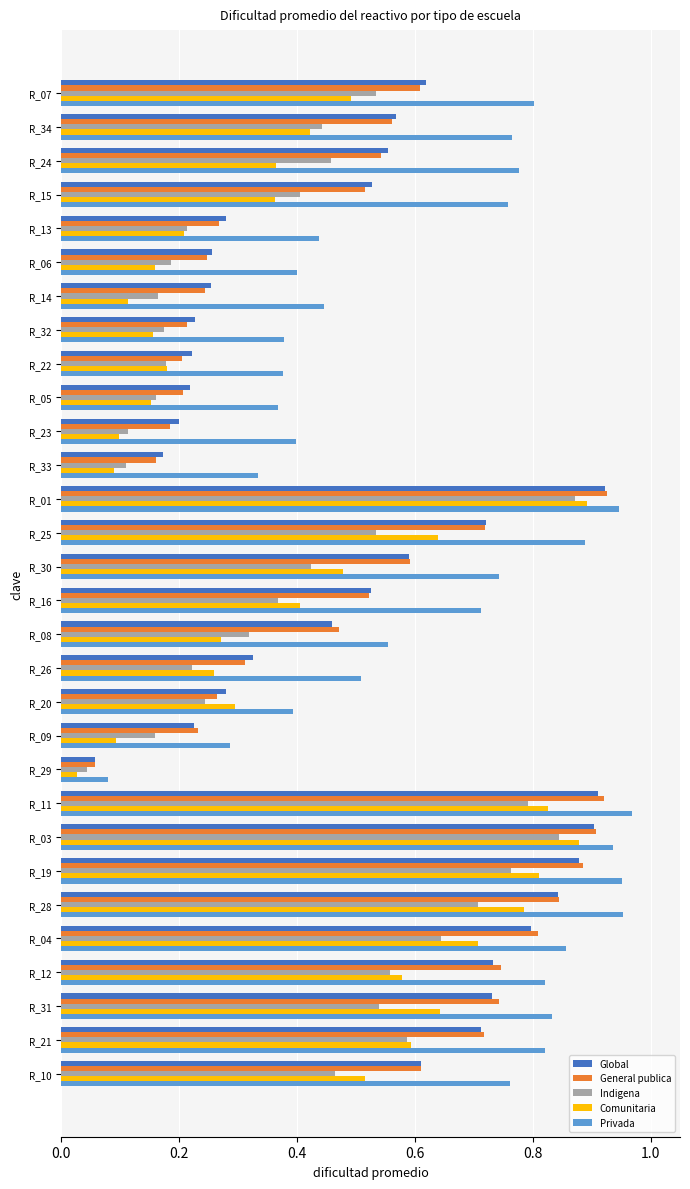

Is it true that Privada equals 0.5 at R_34?

False